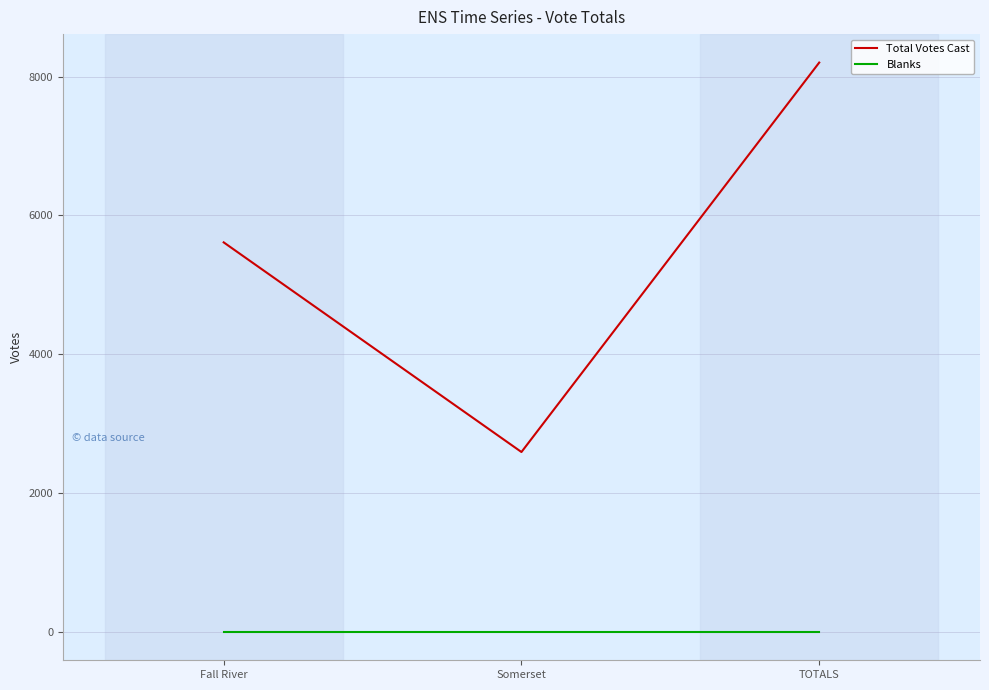

What is the difference between the highest and lowest values at Fall River?

5612